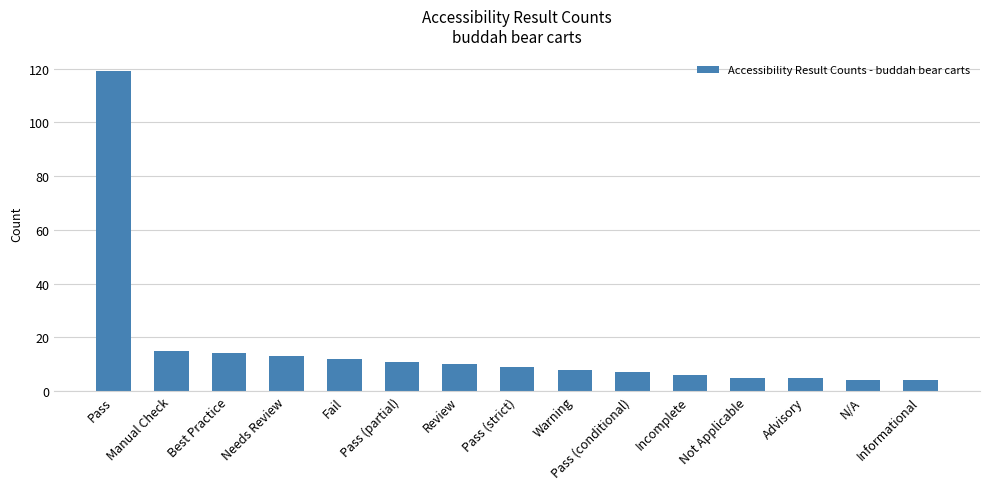

What is the average value?

16